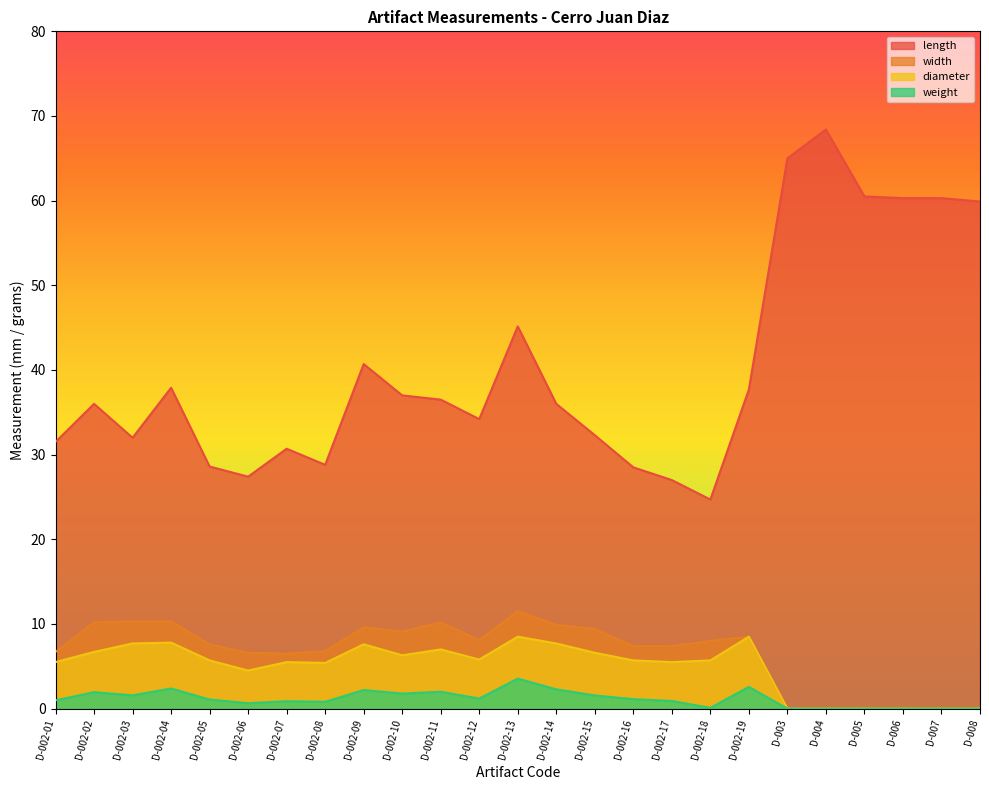

At which category does the chart reach its peak across all series?

D-004